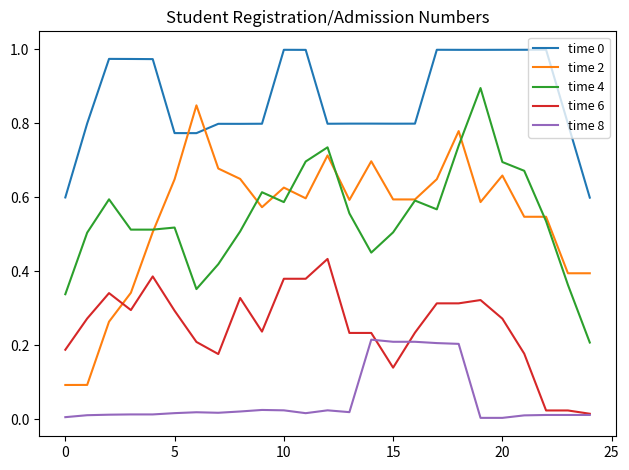

True or false: time 8 and time 2 cross at least once.

False